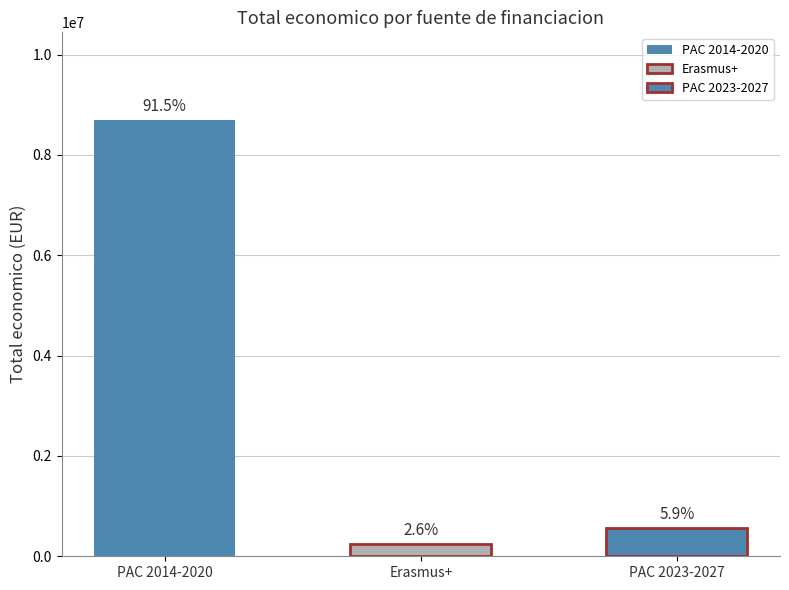

Where is the data nearest to the value 4475843?

PAC 2023-2027